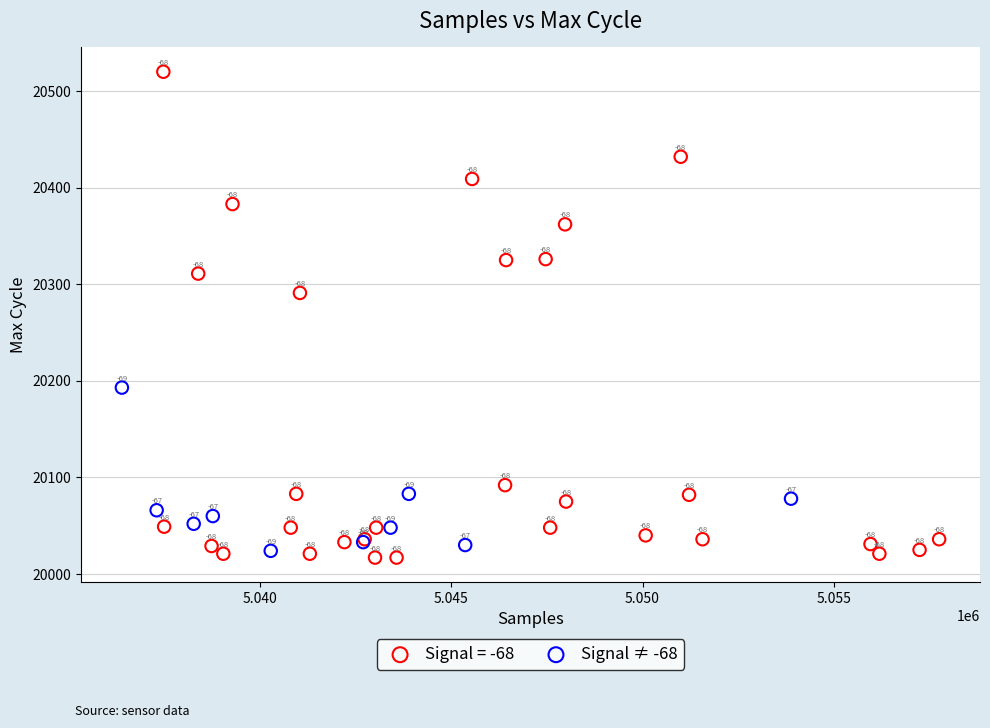

Which series reaches the minimum Y coordinate?

Signal = -68